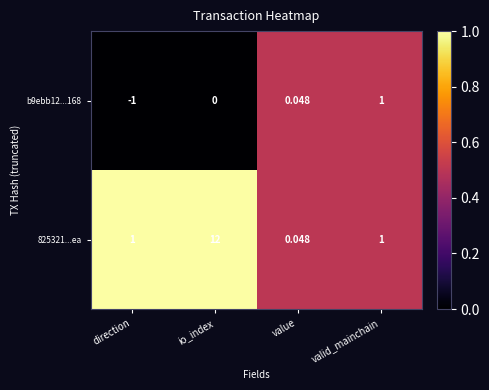

How many distinct data groups are displayed?

2